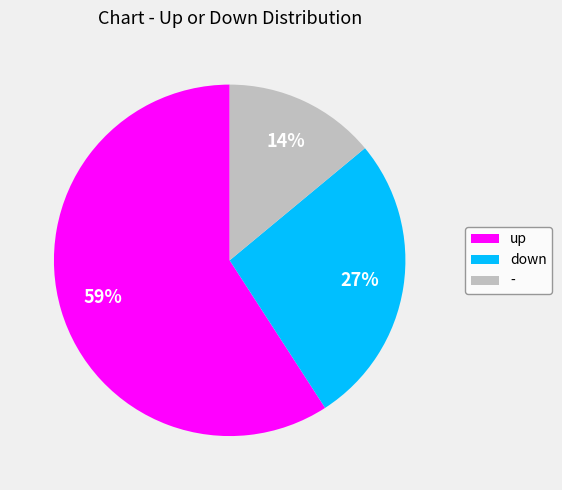

Which category accounts for the majority?

up